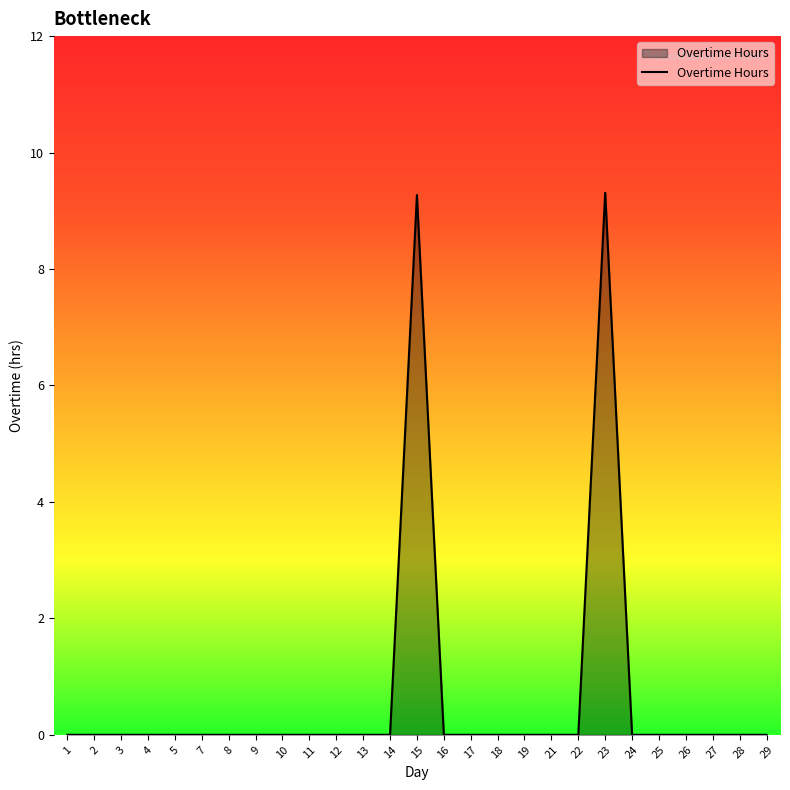

The chart shows a value of 0.0 at 12. True or false?

True